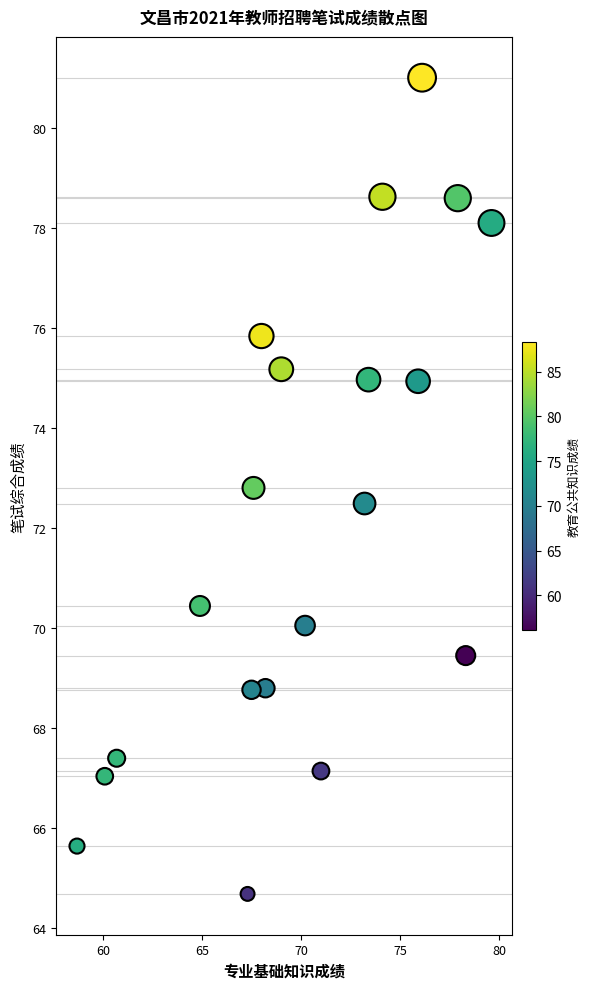

What Y value in the scatter plot is closest to 72?

72.5